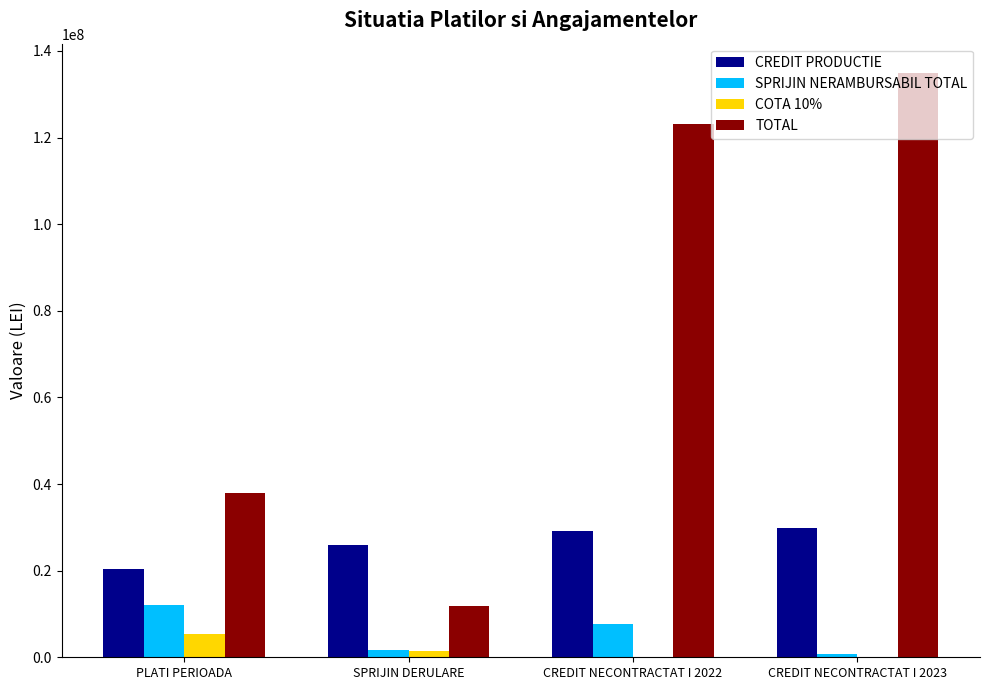

Is it true that TOTAL equals 37947966 at PLATI PERIOADA?

True